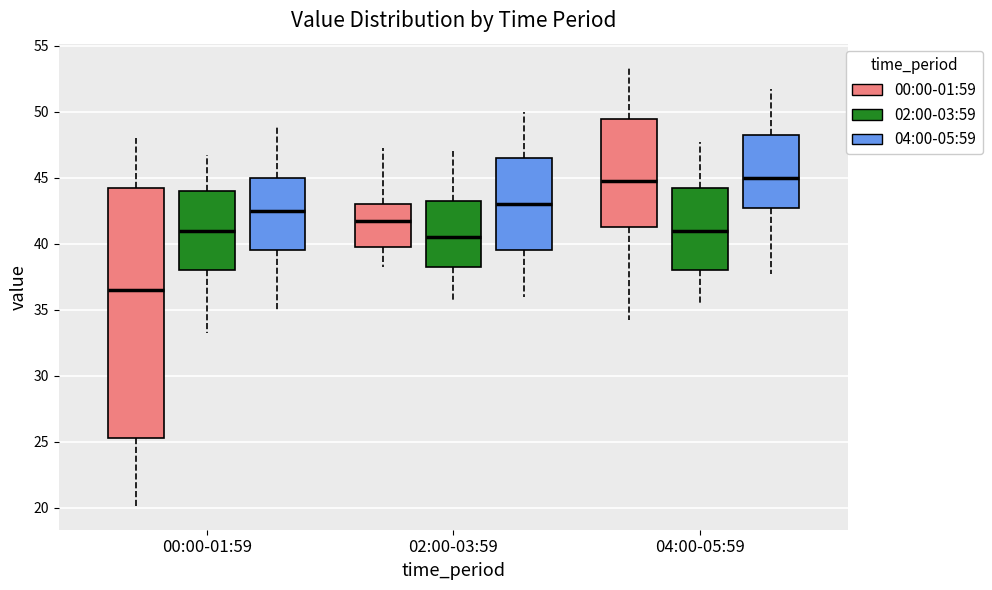

Reading left to right, read every box against the y-axis: the position of its median line, the range the box covers, and the ends of its whiskers. The values are not printed on the chart, so give them approximately, as read against the axis.

00:00-01:59 (00:00-01:59): median 36.5, box 25.5 to 44.5, whiskers 20.0 to 48.0
00:00-01:59 (02:00-03:59): median 41.0, box 38.0 to 44.0, whiskers 33.5 to 47.0
00:00-01:59 (04:00-05:59): median 42.5, box 39.5 to 45.0, whiskers 35.0 to 49.0
02:00-03:59 (00:00-01:59): median 42.0, box 40.0 to 43.0, whiskers 38.5 to 47.5
02:00-03:59 (02:00-03:59): median 40.5, box 38.5 to 43.5, whiskers 36.0 to 47.0
02:00-03:59 (04:00-05:59): median 43.0, box 39.5 to 46.5, whiskers 36.0 to 50.0
04:00-05:59 (00:00-01:59): median 45.0, box 41.5 to 49.5, whiskers 34.5 to 53.5
04:00-05:59 (02:00-03:59): median 41.0, box 38.0 to 44.5, whiskers 35.5 to 48.0
04:00-05:59 (04:00-05:59): median 45.0, box 43.0 to 48.5, whiskers 38.0 to 52.0